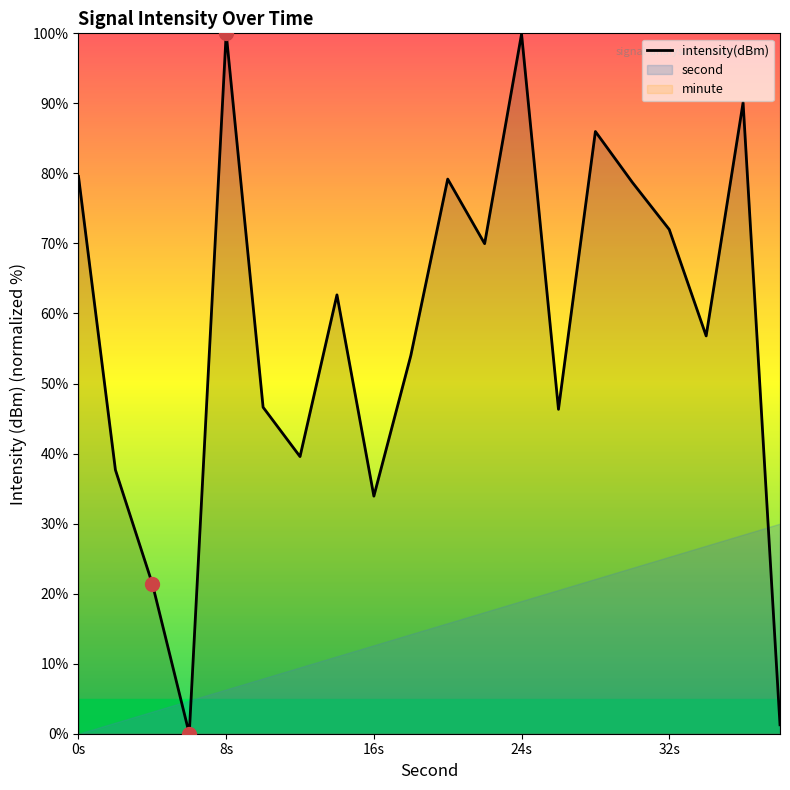

Reading left to right, list all the values displayed in this chart.

79.6	37.7	21.4	0.0	100.0	46.6	39.6	62.7	33.9	54.0	79.2	70.0	99.9	46.3	86.0	78.7	72.0	56.8	90.1	1.3